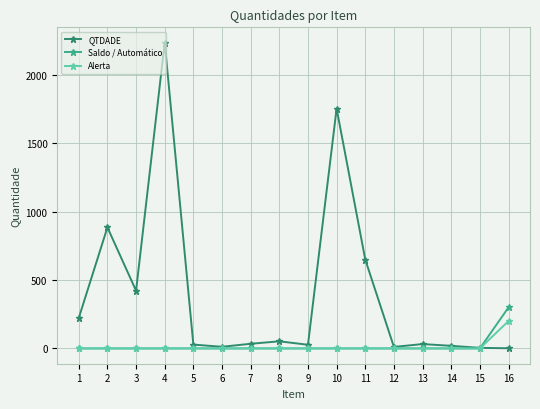

What are all the series names shown in the legend?

QTDADE, Saldo / Automático, Alerta